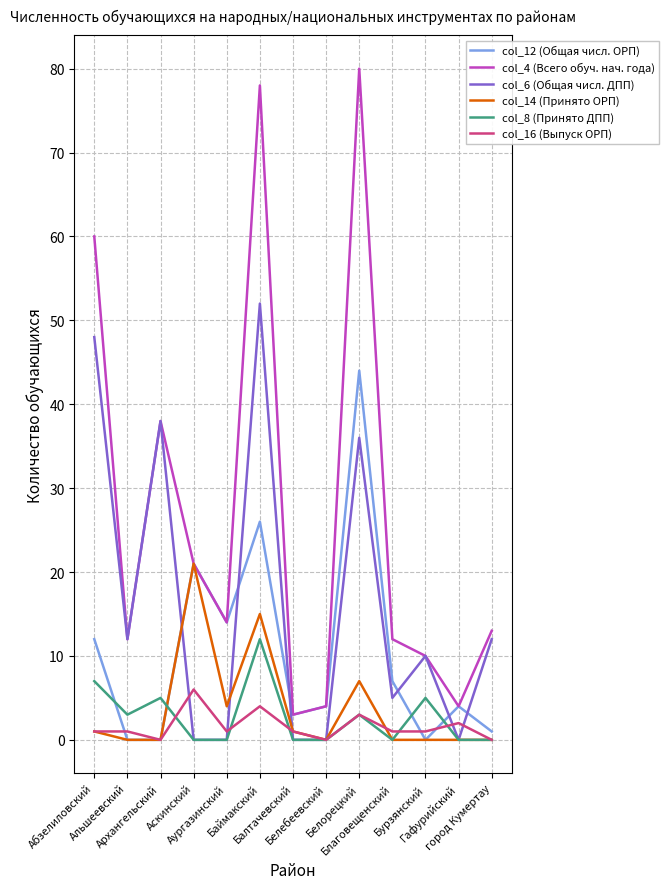

Does the chart display data point markers on the line(s)?

No